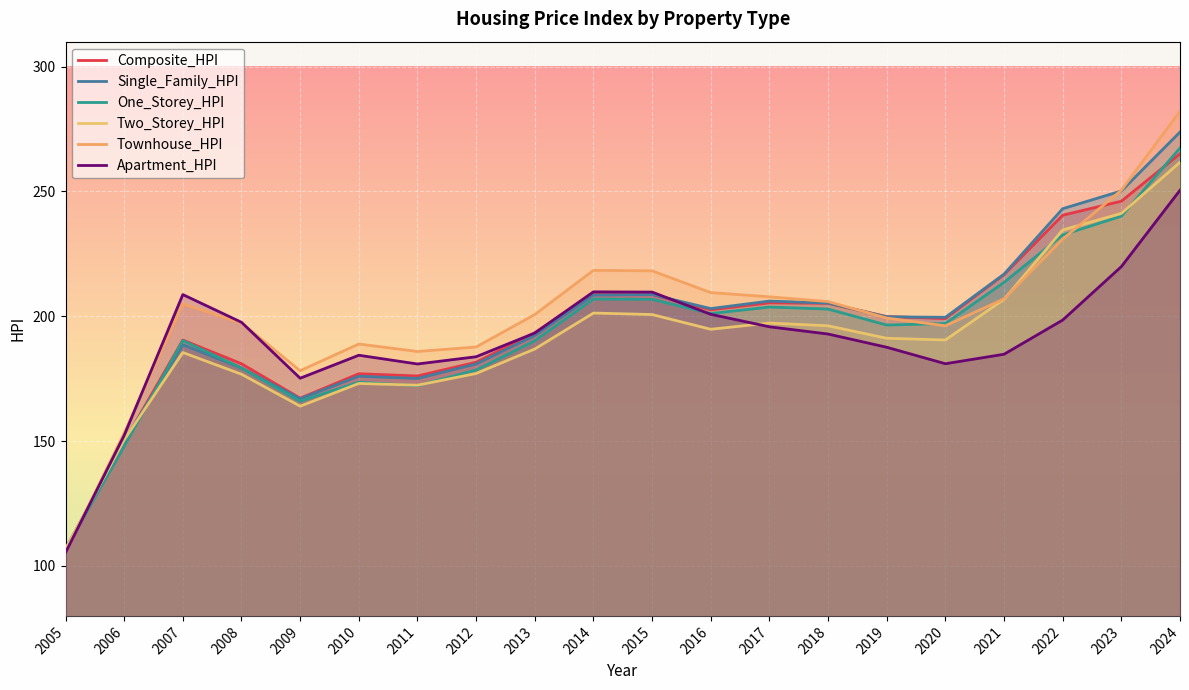

The Two_Storey_HPI series shows 47.8 at 2014. True or false?

False